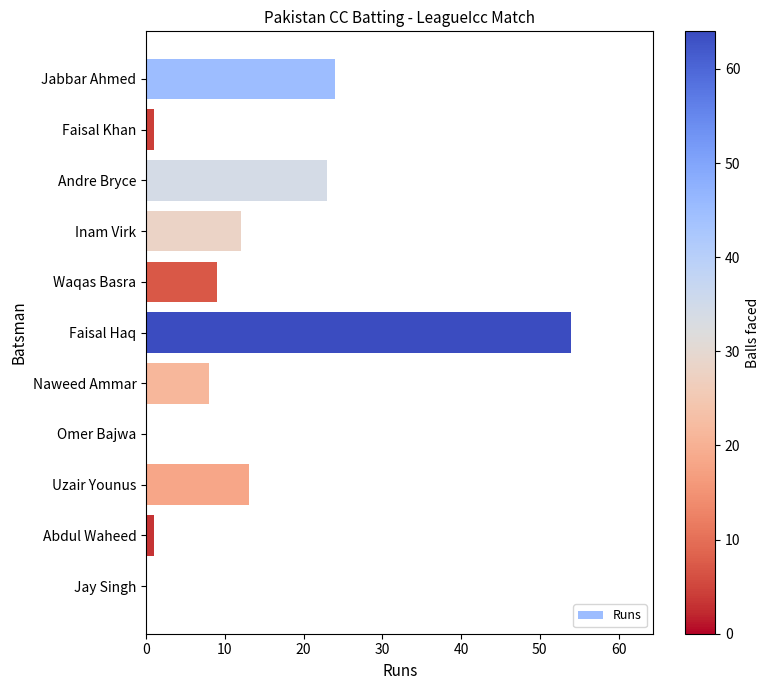

Is it true that the value at Jabbar Ahmed is 24?

True